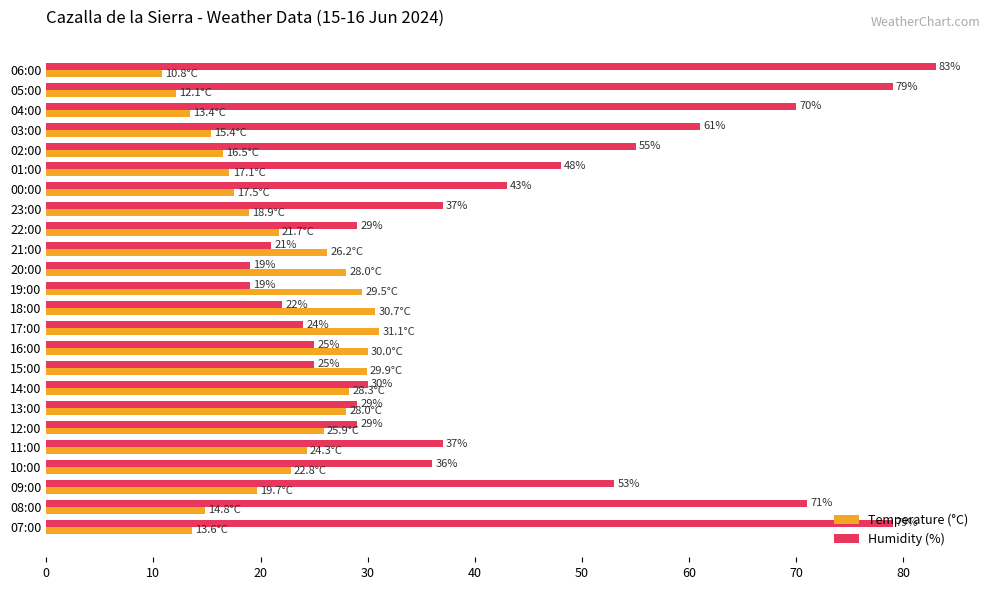

The Humidity (%) series shows 25.0 at 16:00. True or false?

True